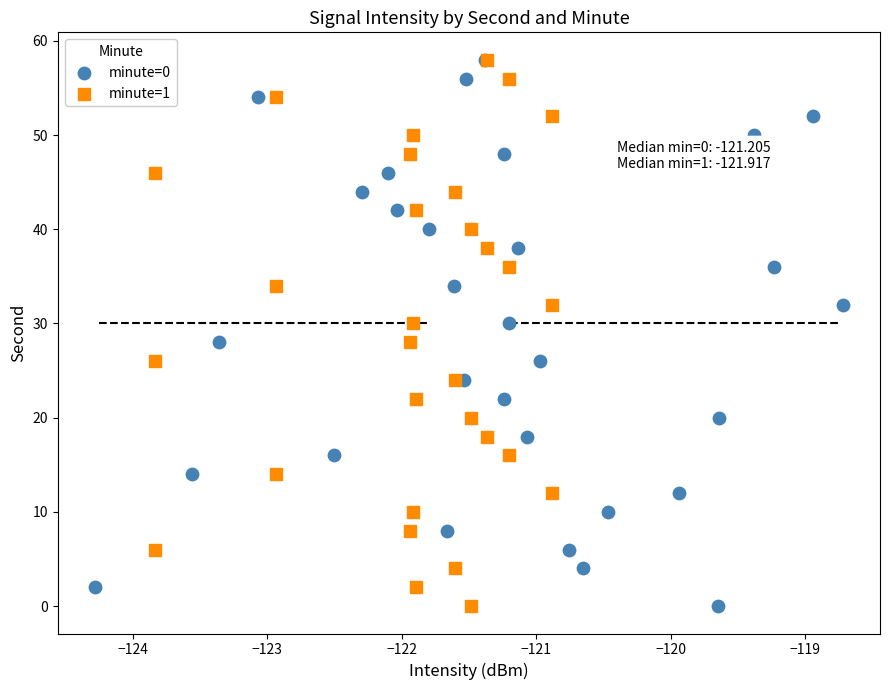

What are all the series names shown in the legend?

minute=0, minute=1